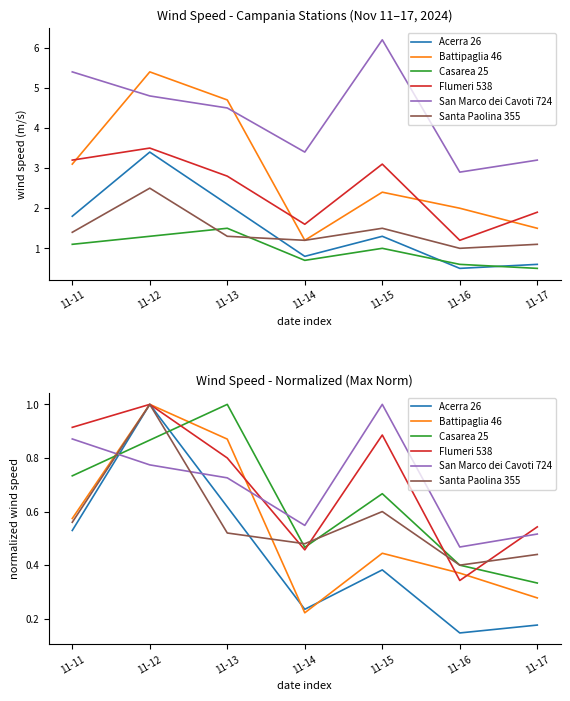

Between 11-15 and 11-14, which is larger?

11-15